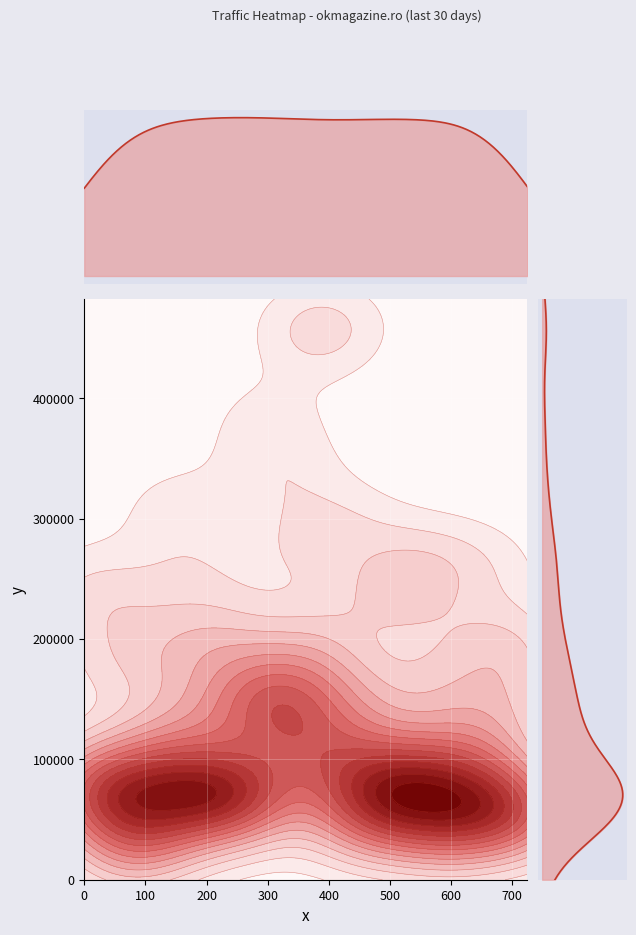

How many categories are shown in the chart?

30